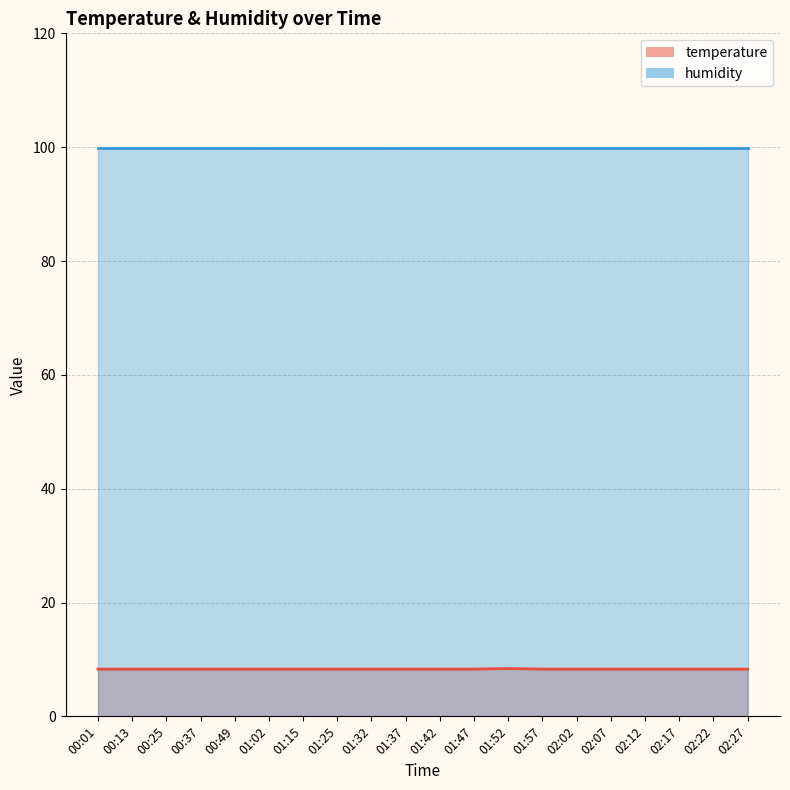

Is it true that the value at 01:02 is 2.6?

False